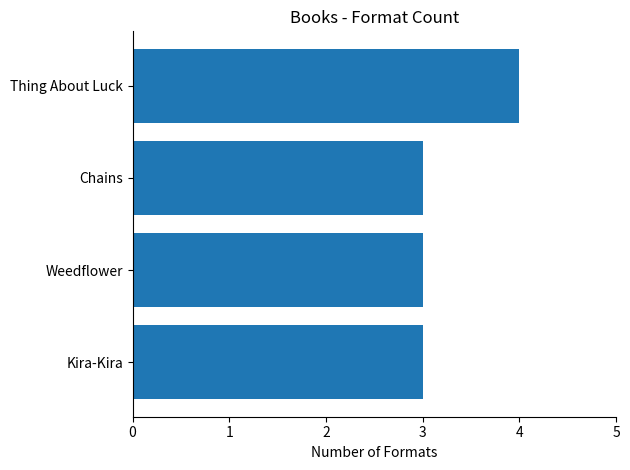

Approximately how many times larger is the value at Weedflower compared to Kira-Kira?

1.0